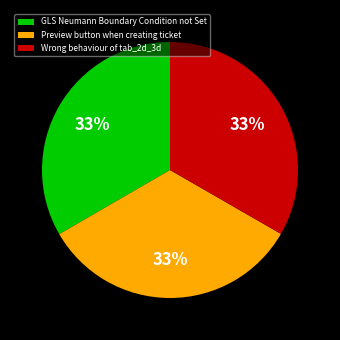

Does any single category account for the majority?

No